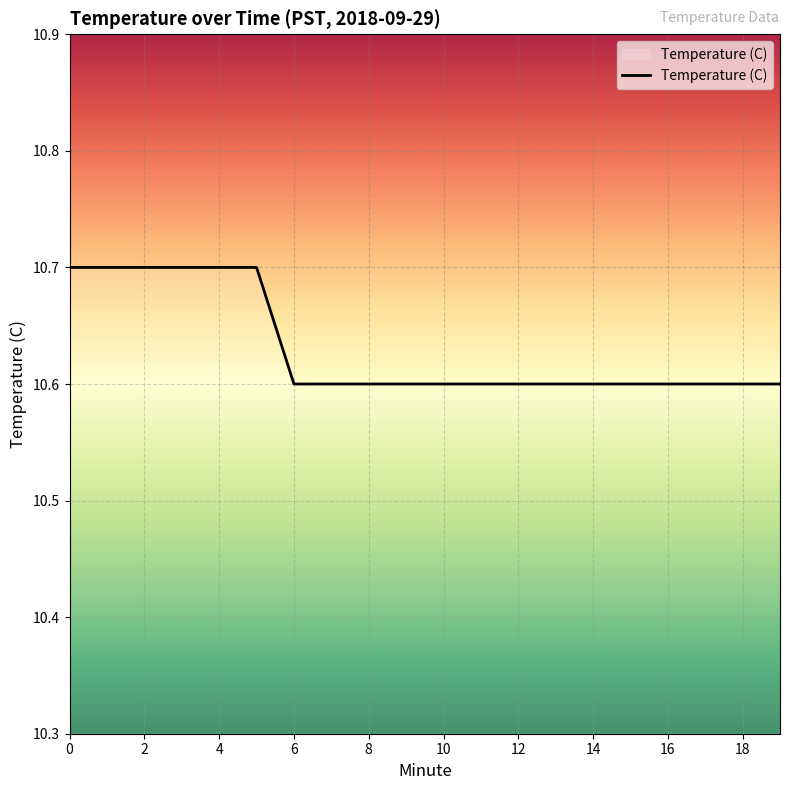

What is the smallest value displayed?

10.6